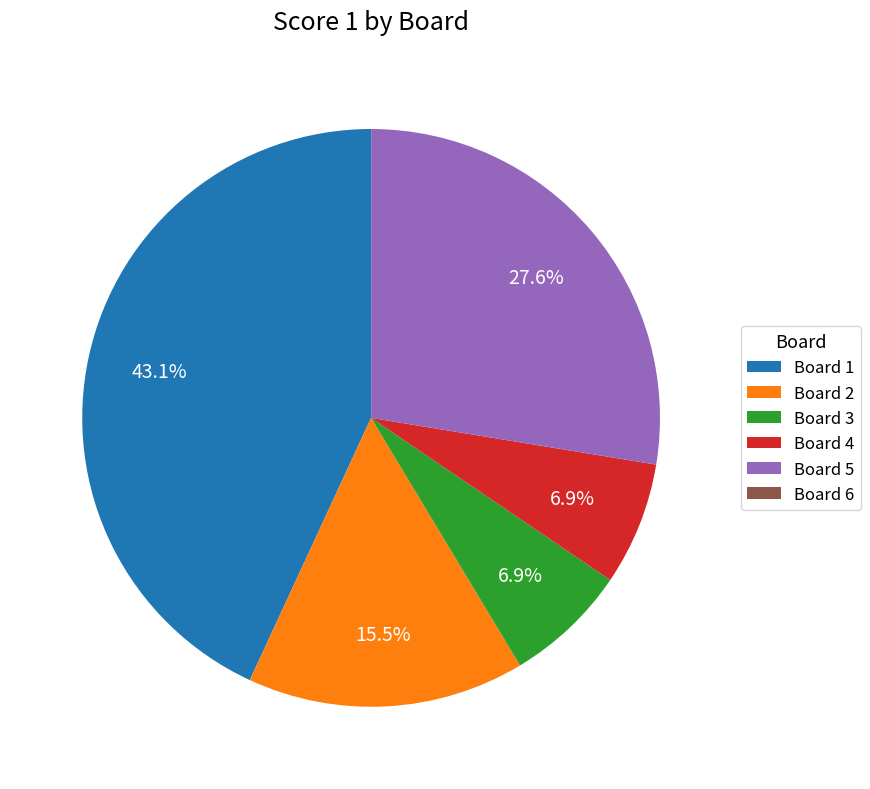

What is the largest slice in the pie chart?

Board 1